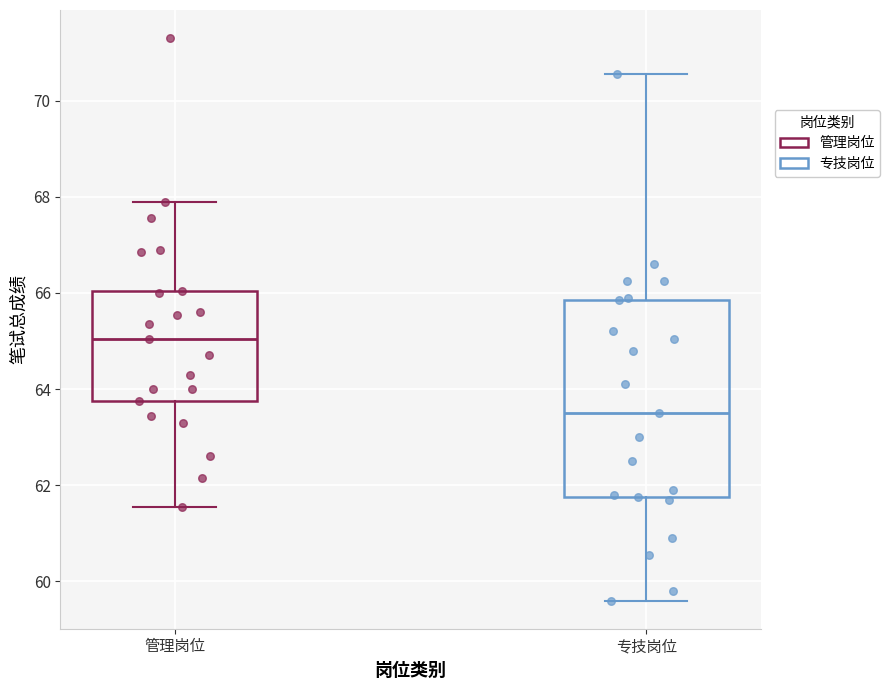

Which box's median line is the lowest?

专技岗位